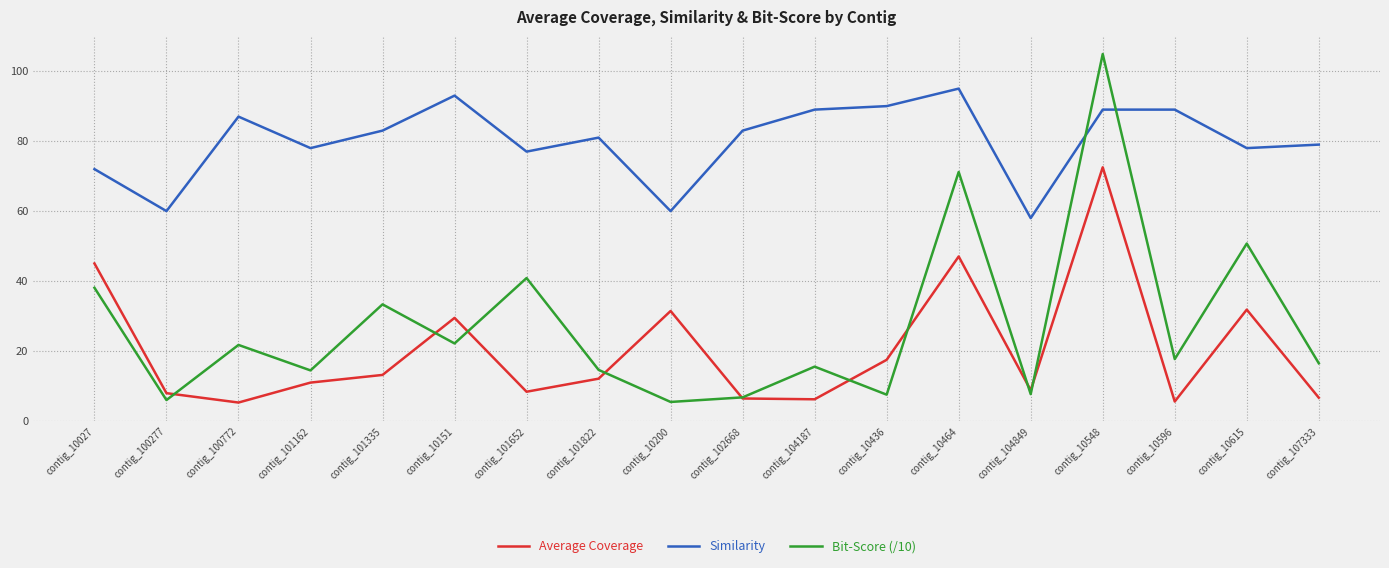

Where does the Bit-Score (/10) series first go above 17?

contig_10027